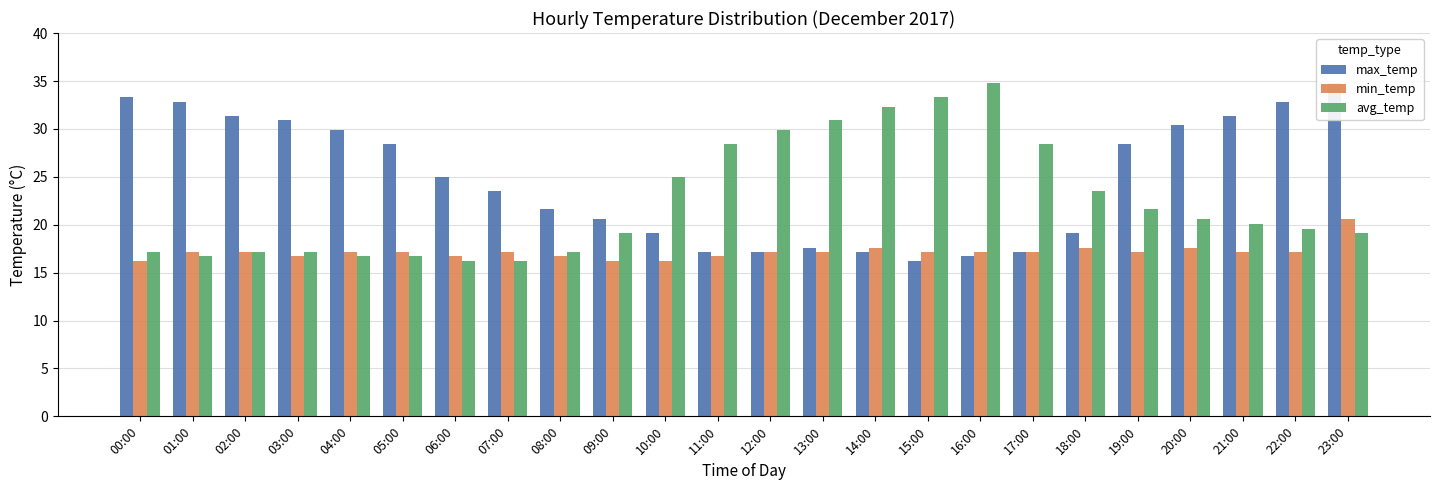

What is the difference between the avg_temp values at 17:00 and 02:00?

11.2